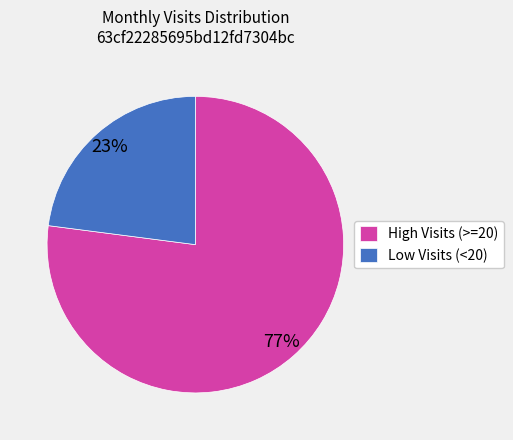

How many slices are in this pie chart?

2